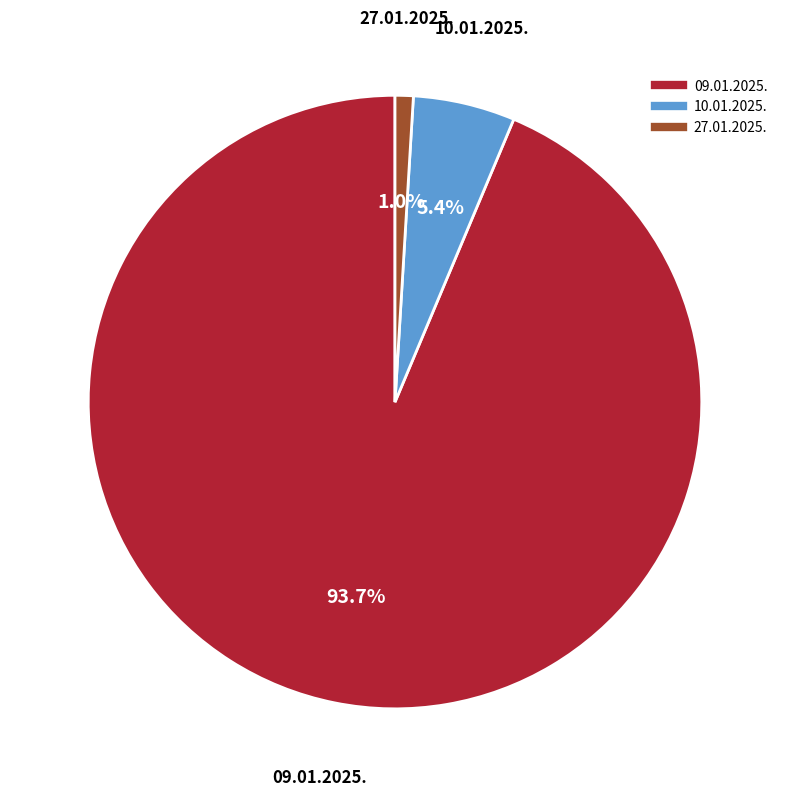

Between 10.01.2025. and 27.01.2025., which is larger?

10.01.2025.